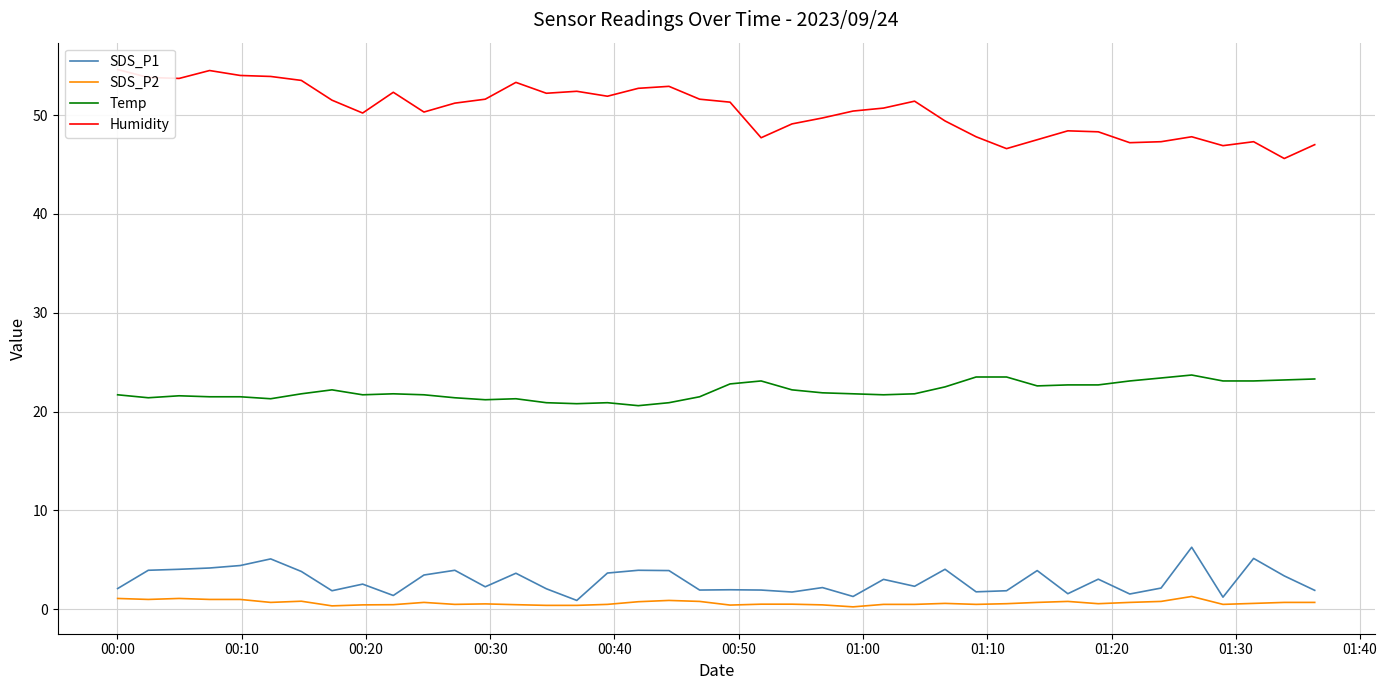

True or false: Temp and SDS_P2 intersect in this chart.

False